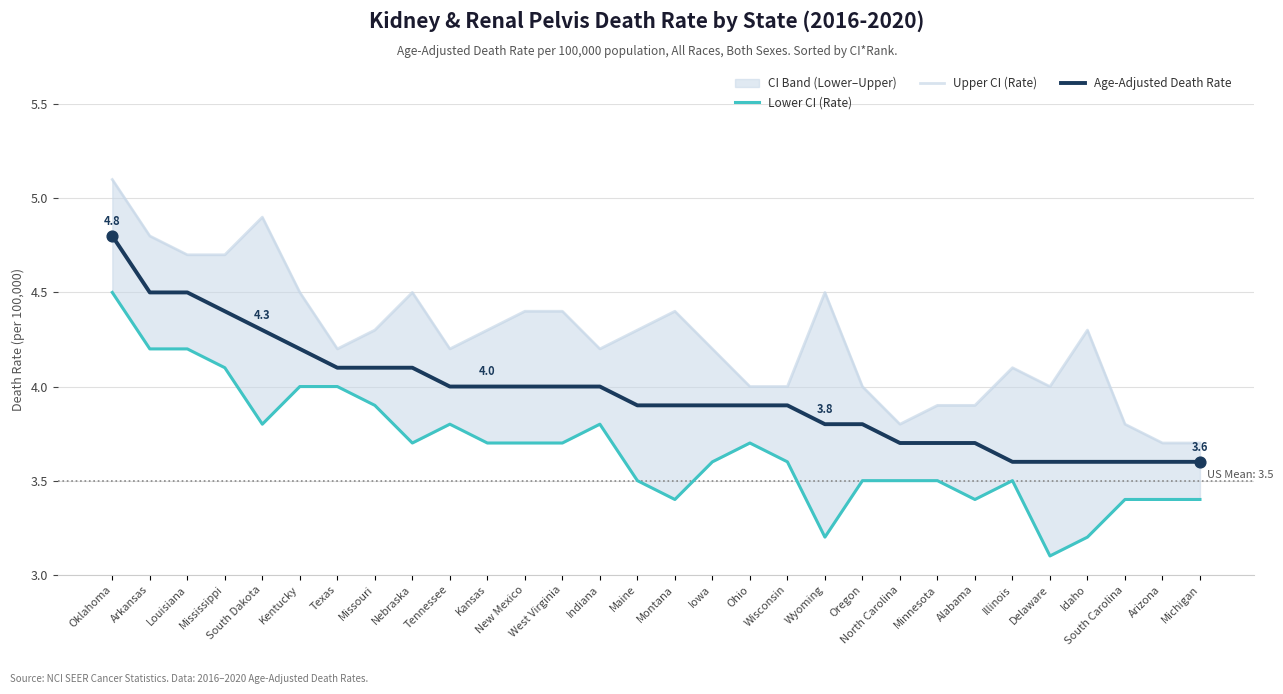

Which series contains the highest Y value?

Upper CI (Rate)